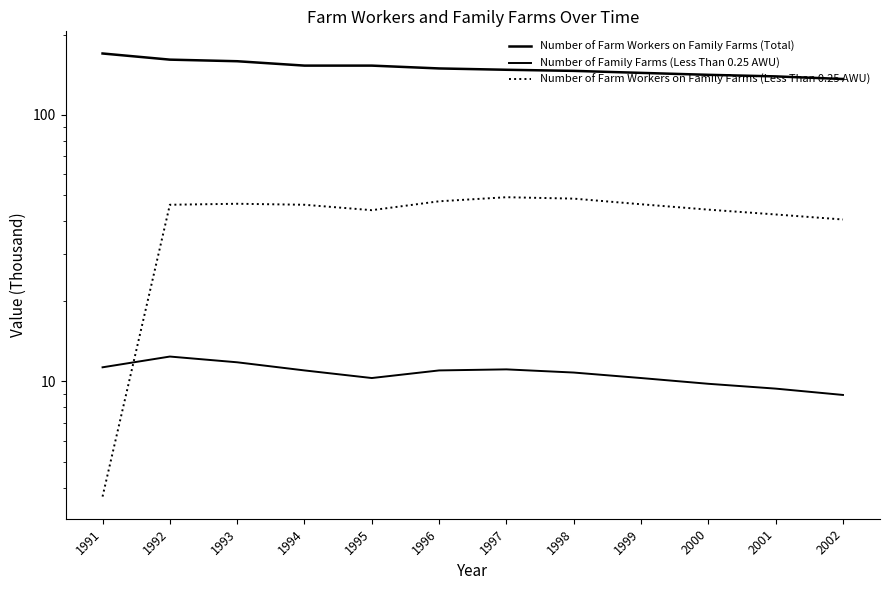

The value of Number of Farm Workers on Family Farms (Less Than 0.25 AWU) at 1999 is 16.6. True or false?

False